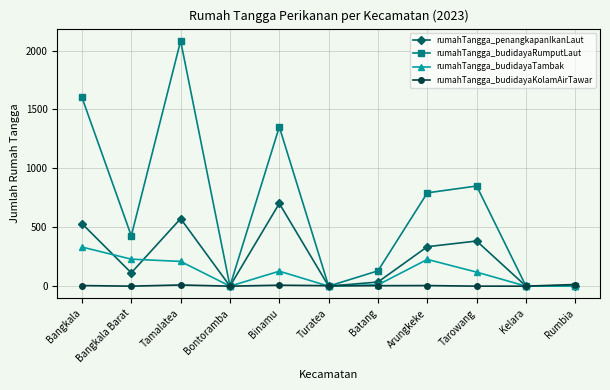

Between Bangkala and Arungkeke, which series saw the biggest shift?

rumahTangga_budidayaRumputLaut